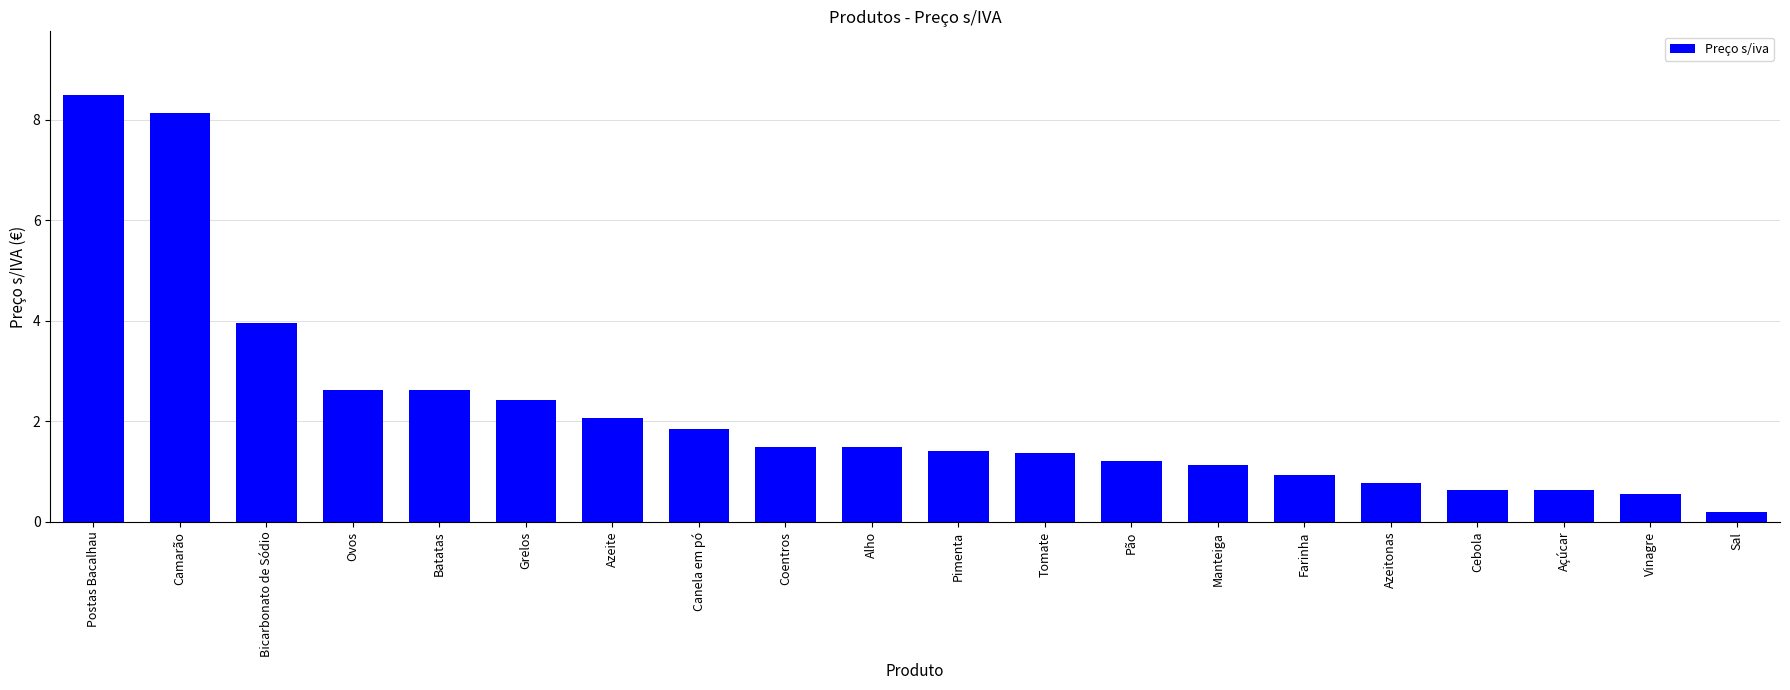

What position from the right is Coentros?

12